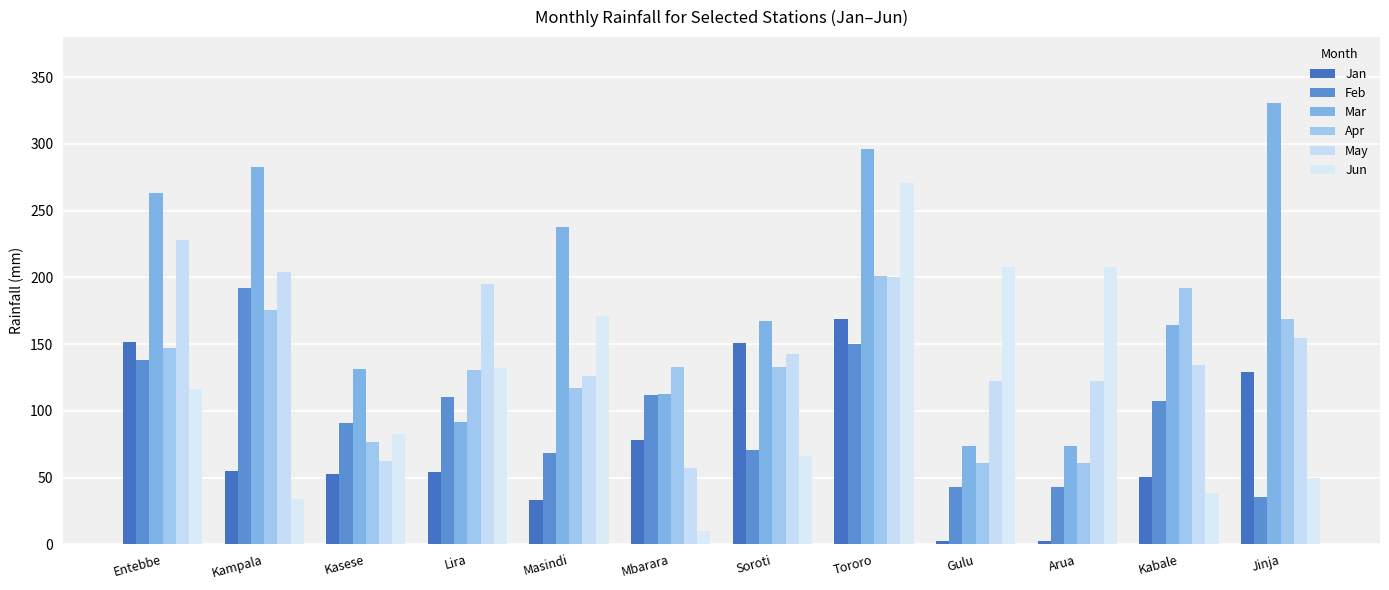

The value of Feb at Arua is 16.8. True or false?

False